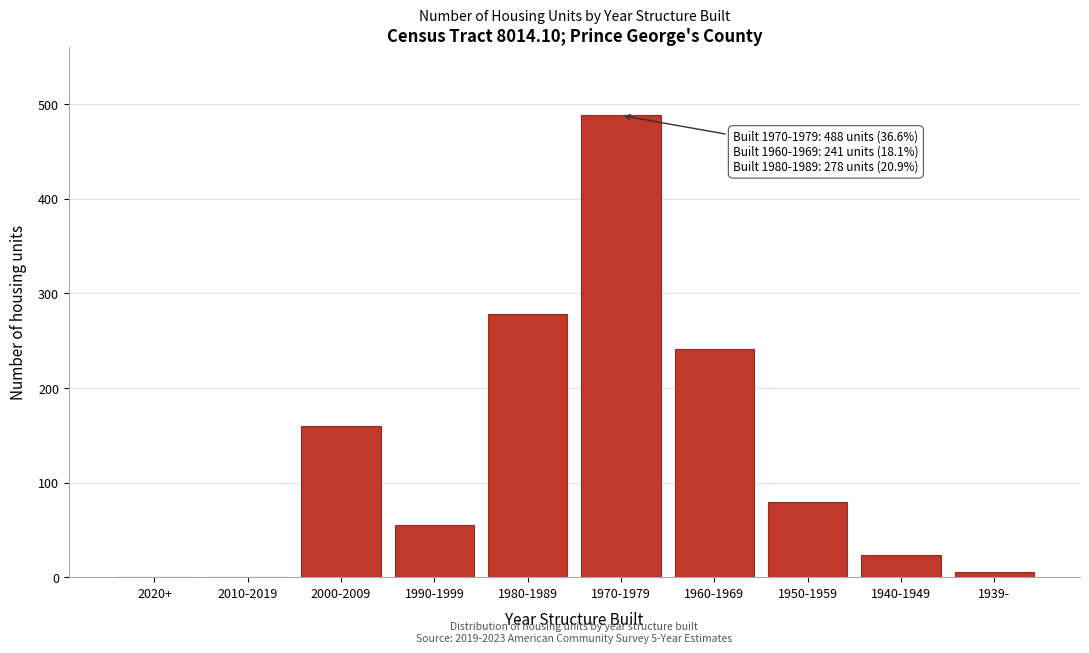

Reading left to right, list all the values displayed in this chart.

2020+=0	2010-2019=0	2000-2009=160	1990-1999=55	1980-1989=278	1970-1979=488	1960-1969=241	1950-1959=80	1940-1949=24	1939-=6